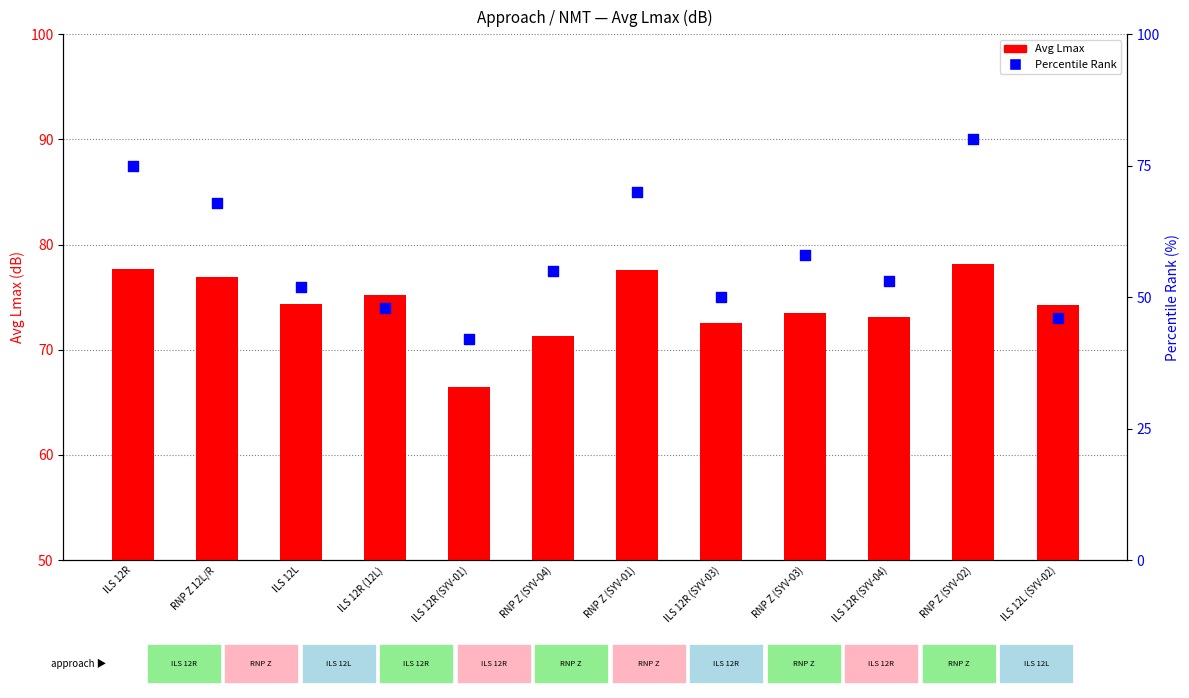

Which series has the largest total across all categories?

Avg Lmax